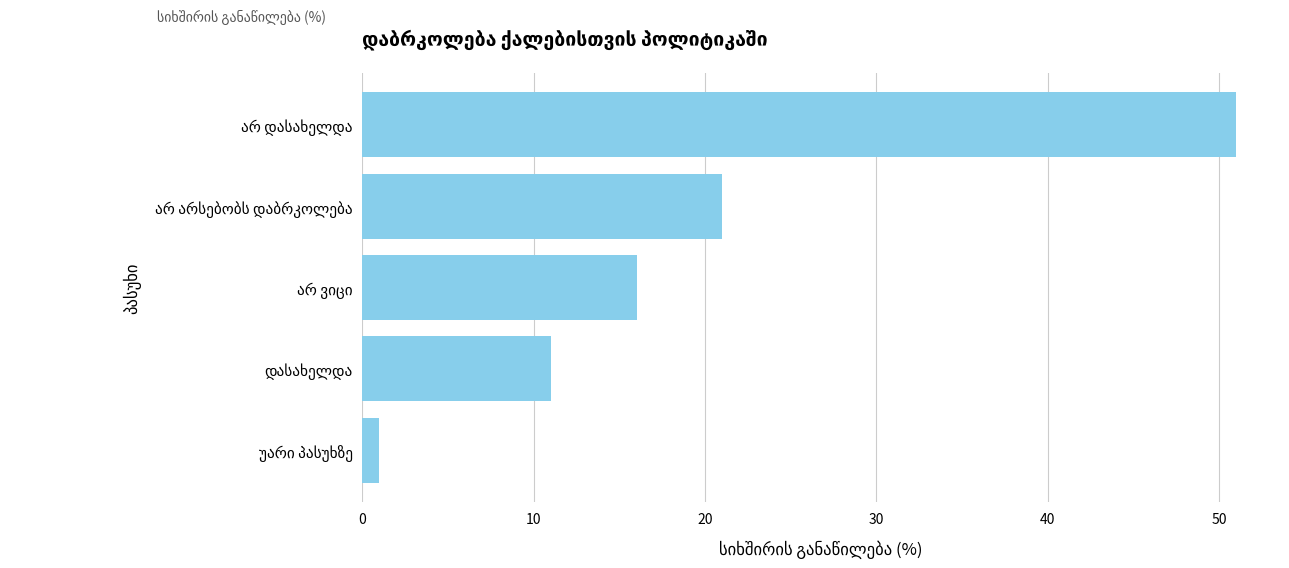

What is the sum of all values?

100